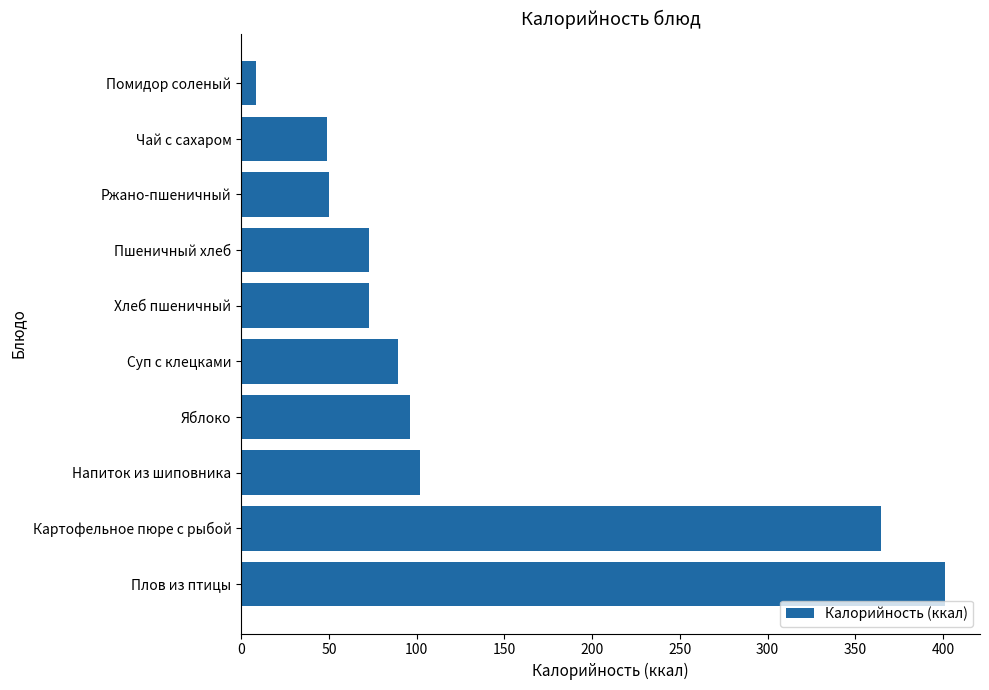

What is the average value?

130.5